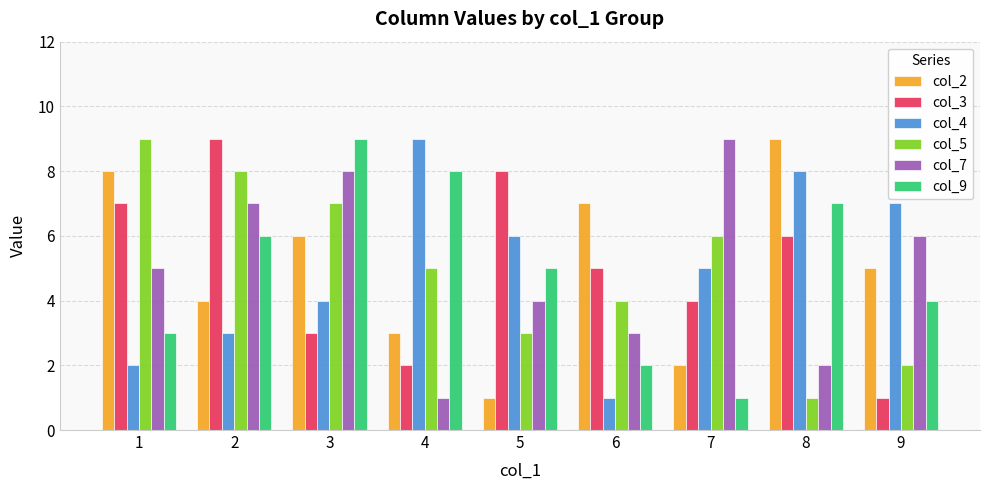

What is the greatest value displayed?

9